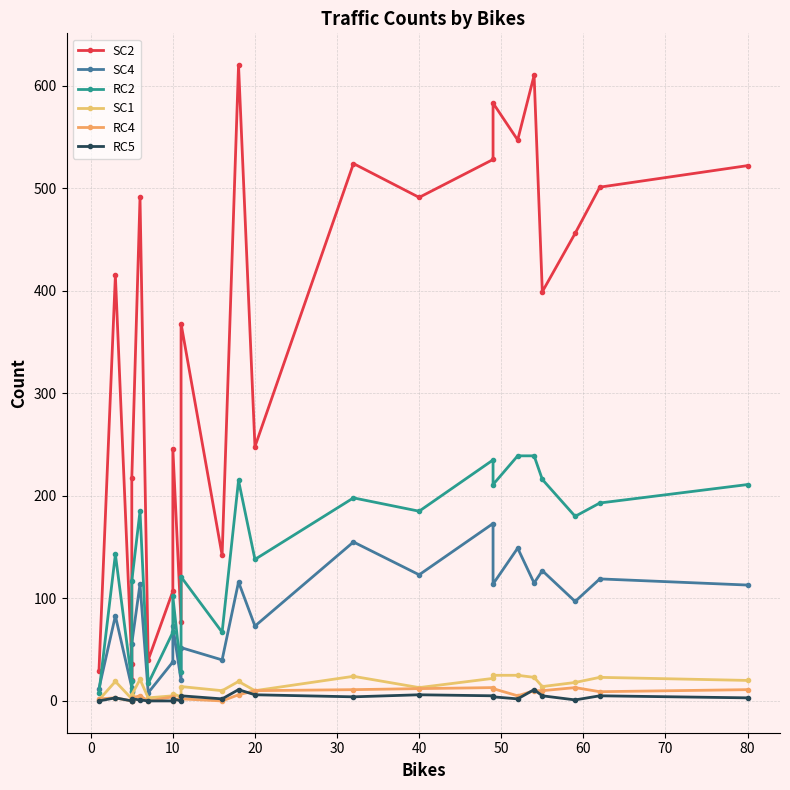

What are all the series names shown in the legend?

SC2, SC4, RC2, SC1, RC4, RC5